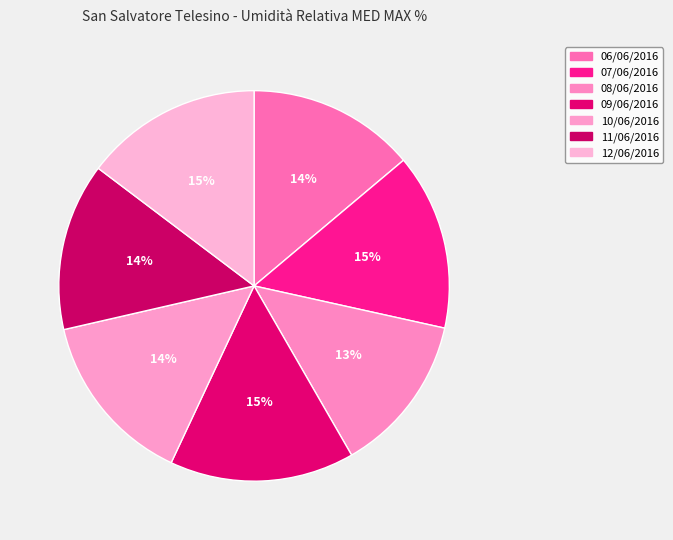

Count the number of slices in the pie.

7